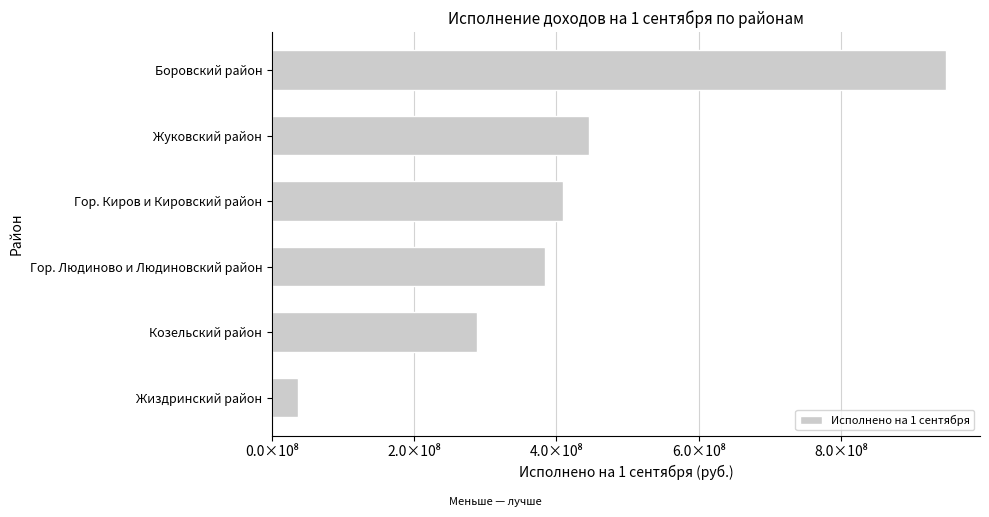

What is the maximum value shown in the chart?

948243399.8